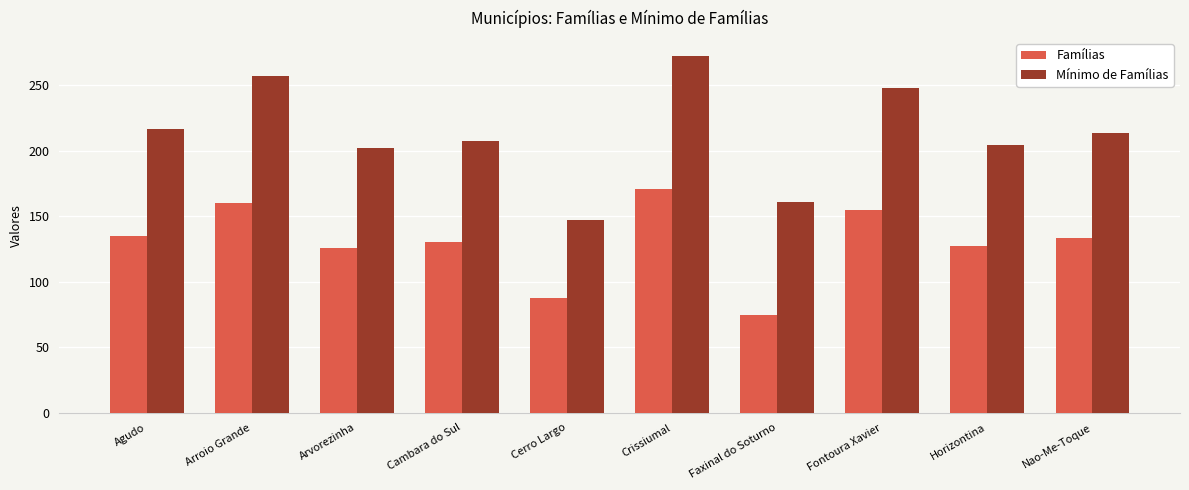

The value of Mínimo de Famílias at Crissiumal is 432.5. True or false?

False